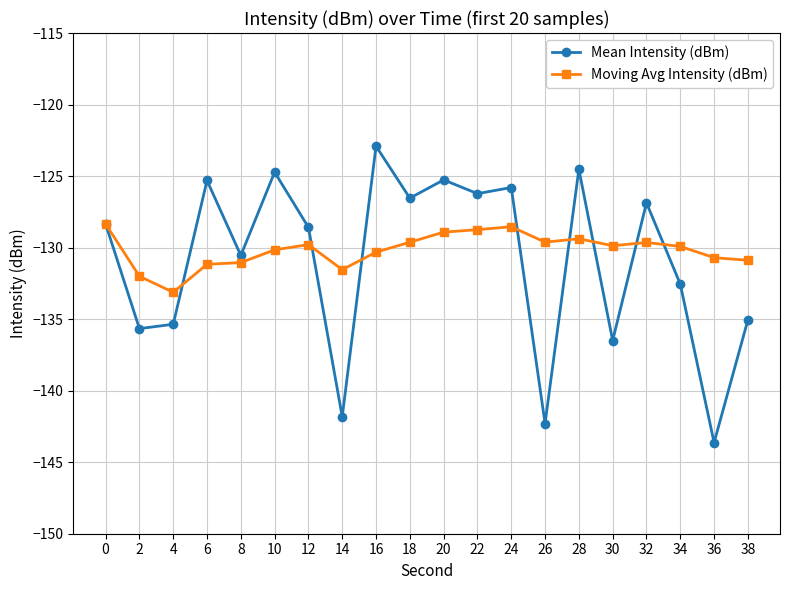

Which series ends up on top after the final intersection of Mean Intensity (dBm) and Moving Avg Intensity (dBm)?

Moving Avg Intensity (dBm)